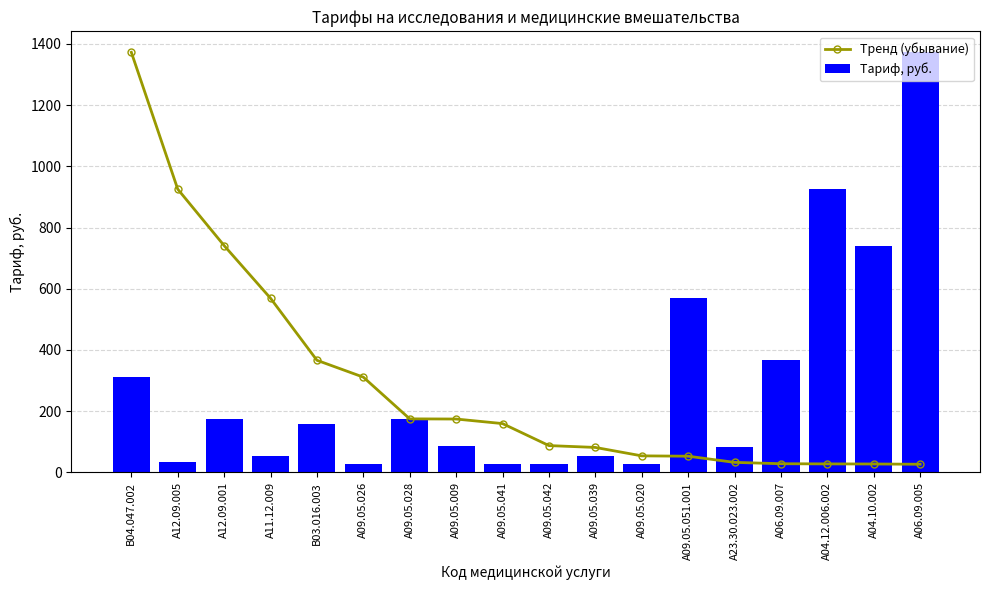

What are all the series names shown in the legend?

Тренд (убывание), Тариф, руб.